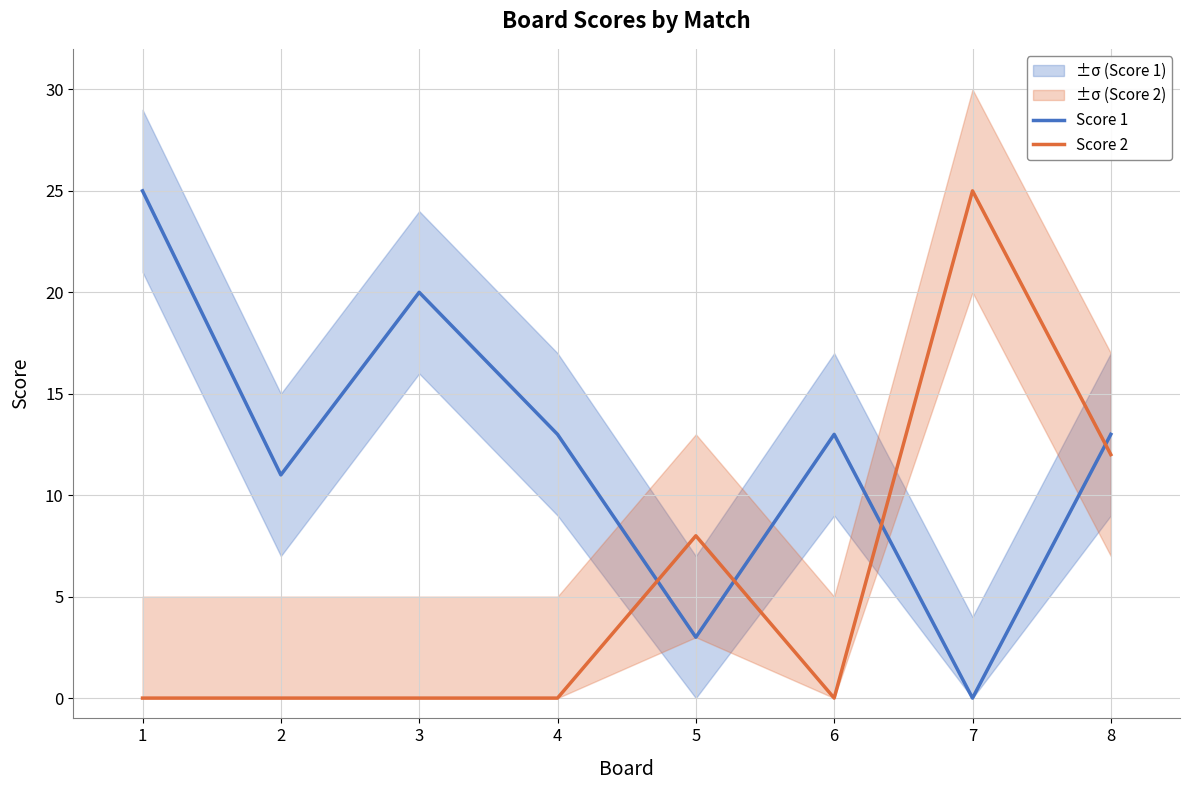

Is it true that Score 2 equals 8 at 5?

True